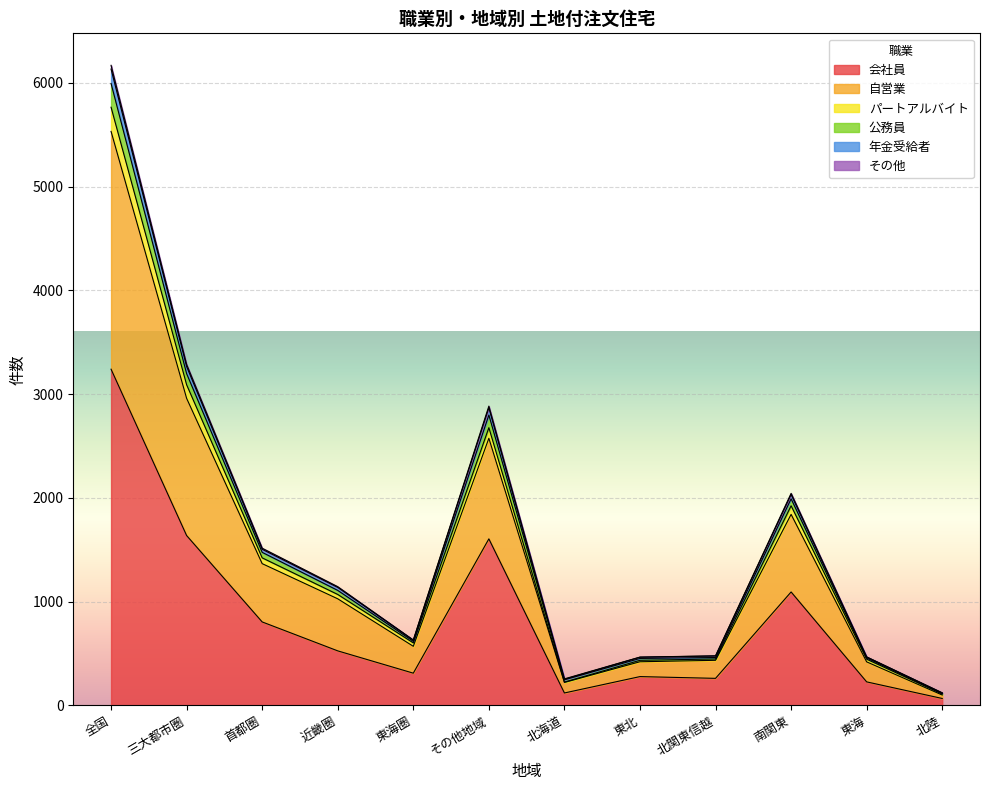

What is the total value across all series at 東海圏?

629